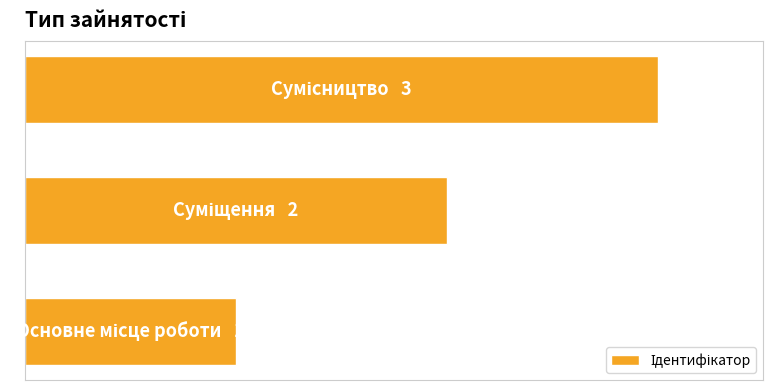

Does the chart contain any negative values?

No